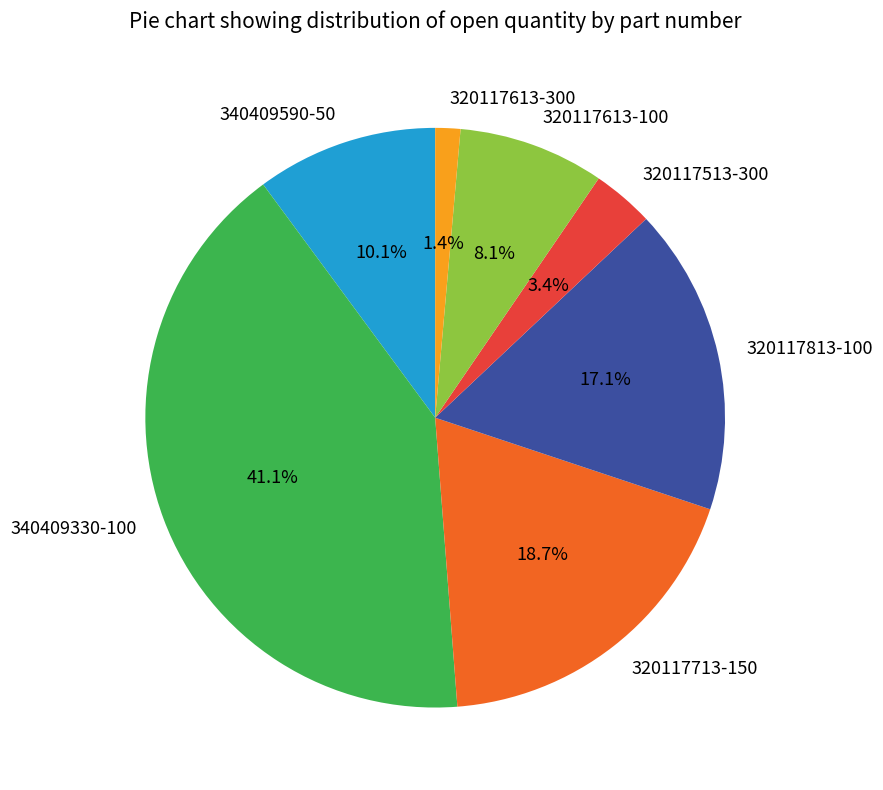

Rank the categories by value from highest to lowest.

340409330-100, 320117713-150, 320117813-100, 340409590-50, 320117613-100, 320117513-300, 320117613-300